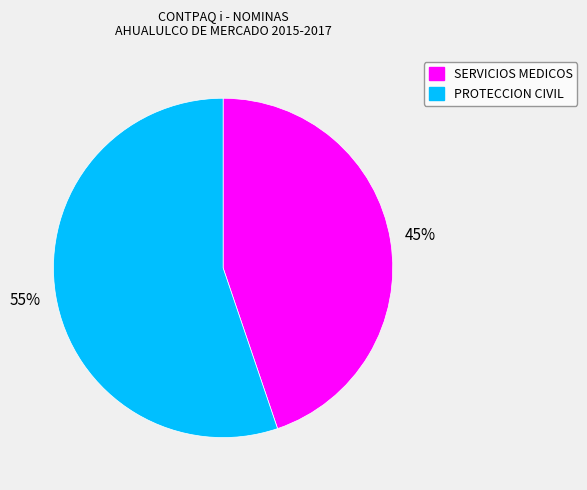

To the nearest percent, what portion does SERVICIOS MEDICOS represent?

45%